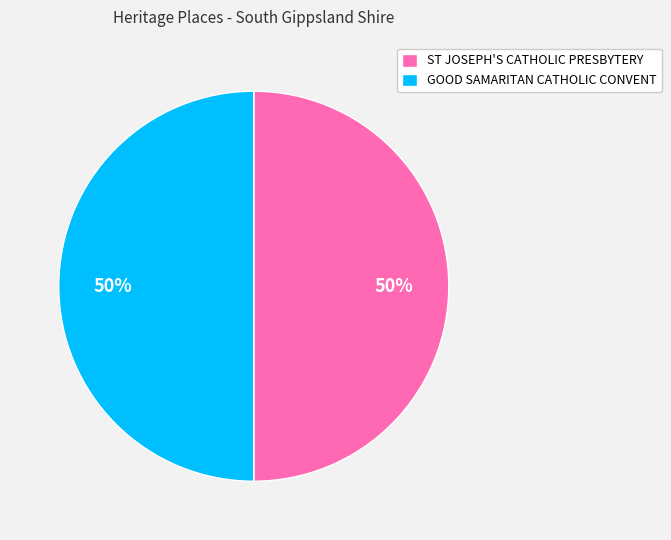

Combined, do GOOD SAMARITAN CATHOLIC CONVENT and ST JOSEPH'S CATHOLIC PRESBYTERY account for over 50%?

Yes